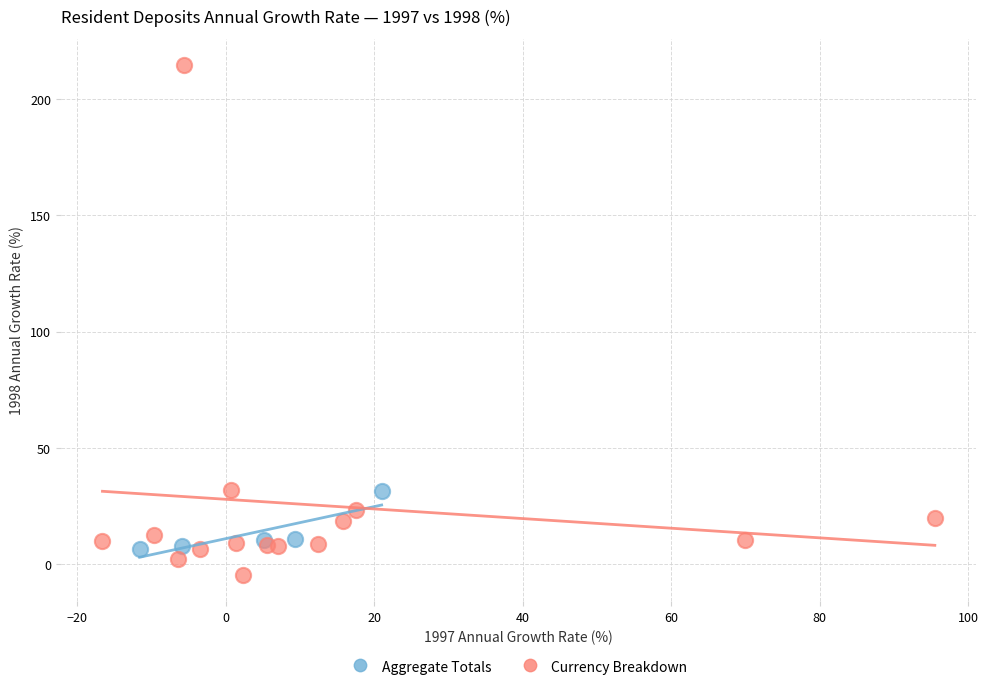

Which series reaches the minimum Y coordinate?

Currency Breakdown